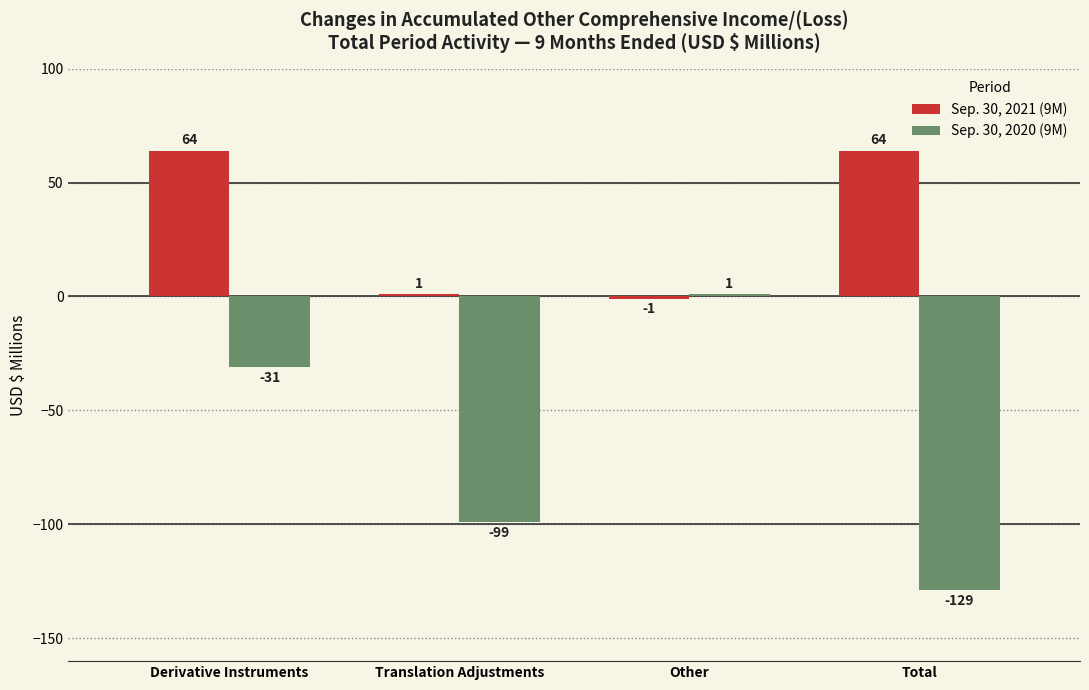

What position from the right is Total?

1